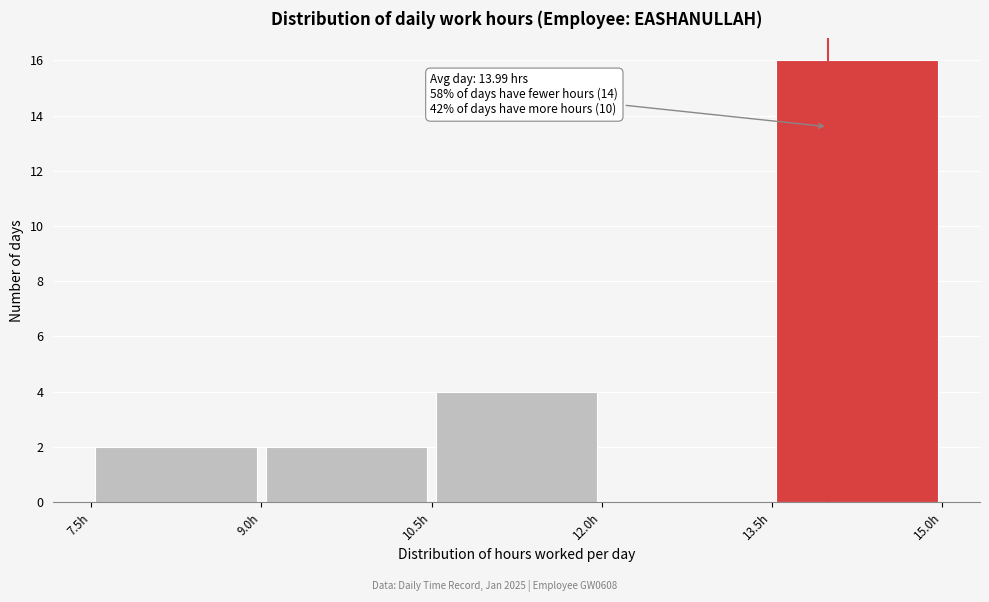

Which range on the x-axis has the tallest bar?

13.5 to 15.0